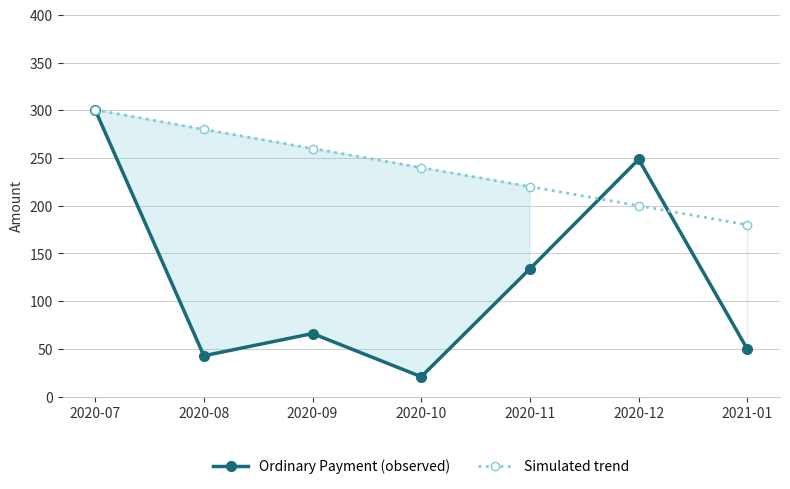

What is the value of the Ordinary Payment (observed) point at the 5th from the left?

134.0